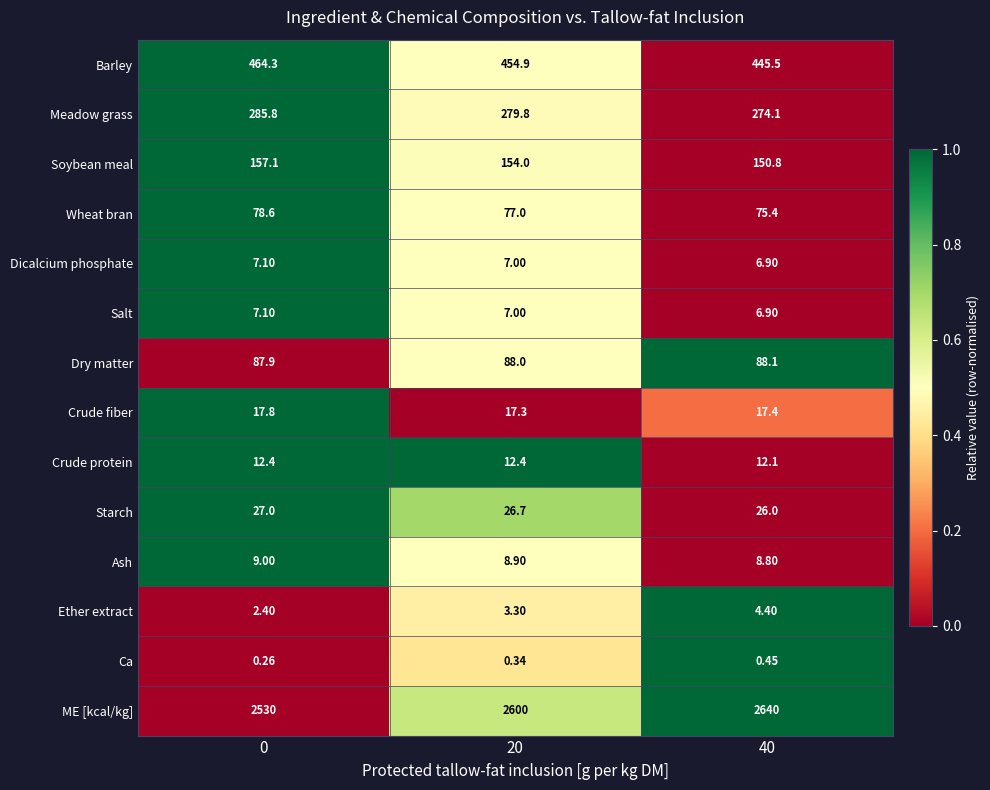

Which series has the largest total across all categories?

ME [kcal/kg]